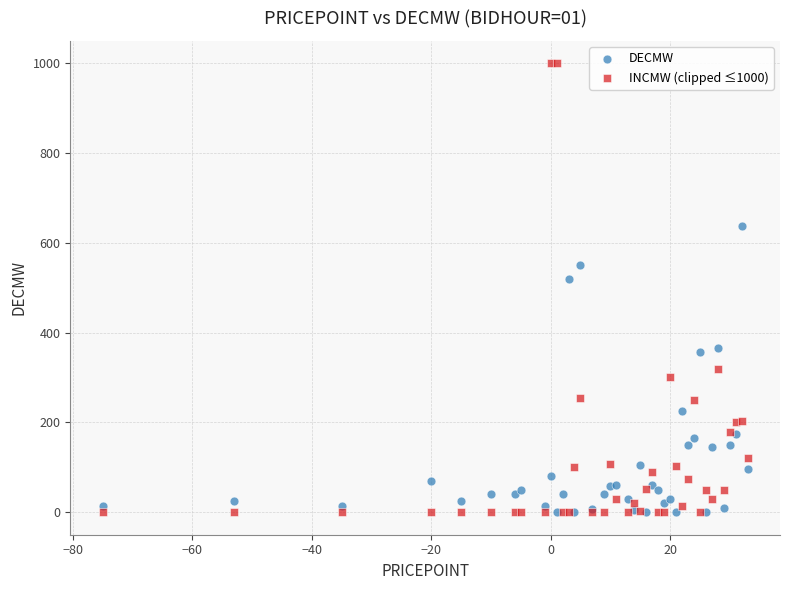

Which series has the widest spread of Y values?

INCMW (clipped ≤1000)